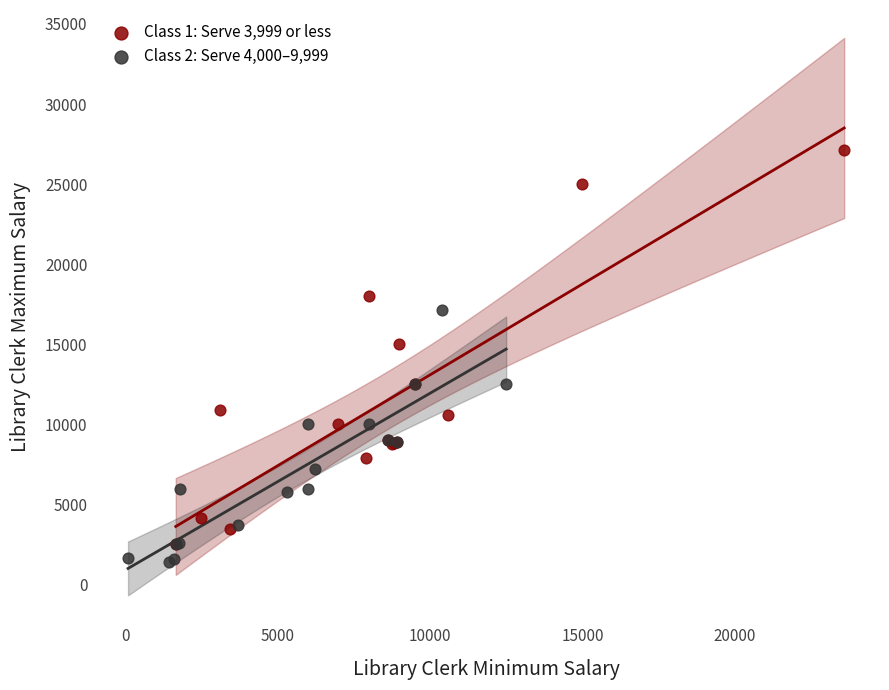

Which series has the widest spread of Y values?

Class 1: Serve 3,999 or less